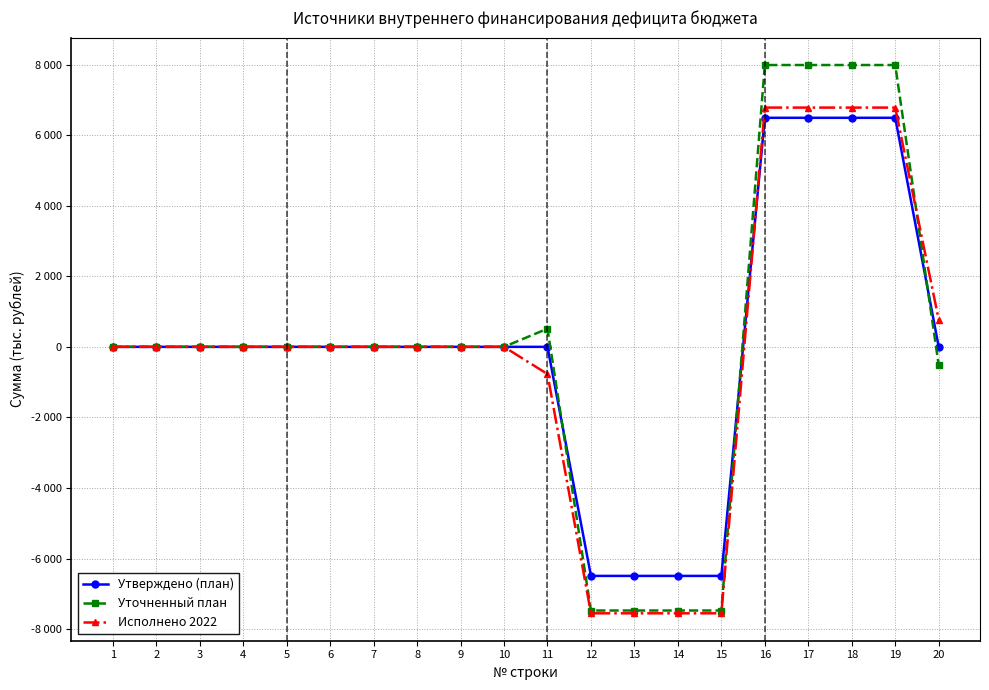

True or false: Утверждено (план) has more than 0 interior local peaks.

False